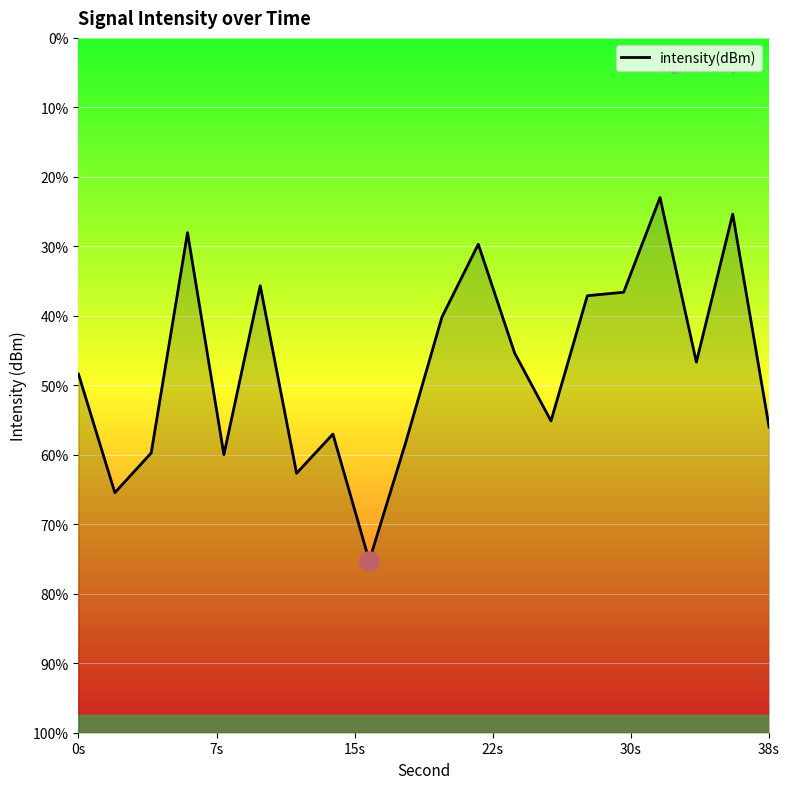

How many lines are shown in the chart?

1